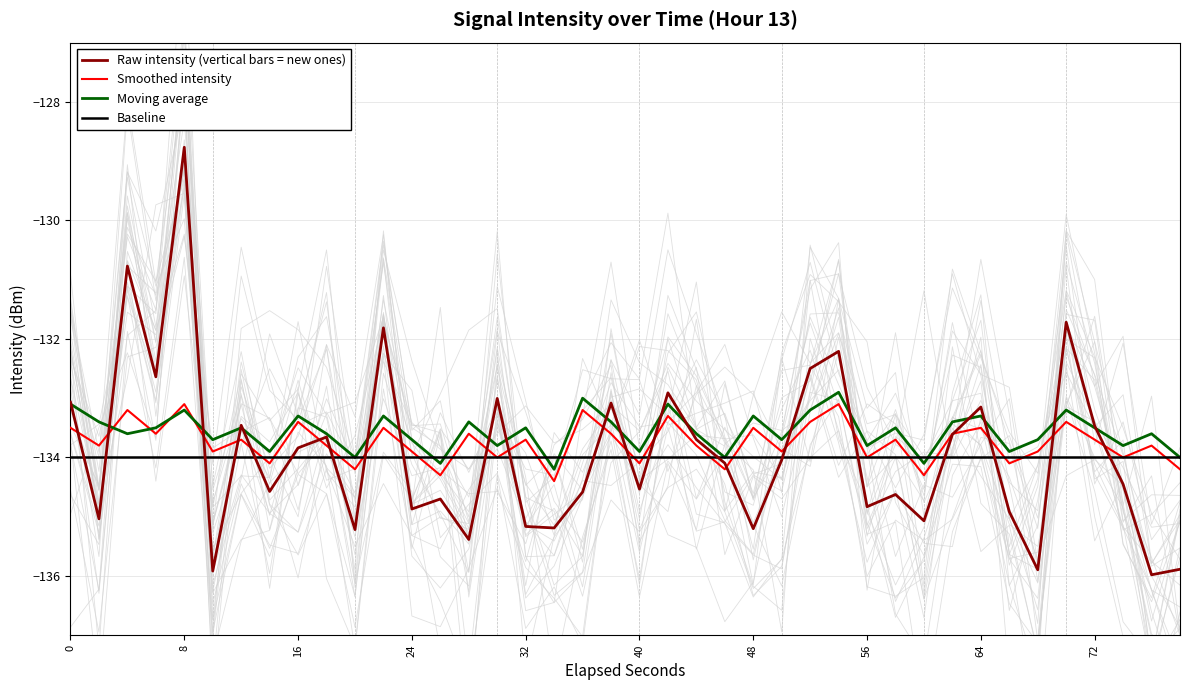

Which series has the widest spread of values?

Raw intensity (vertical bars = new ones)